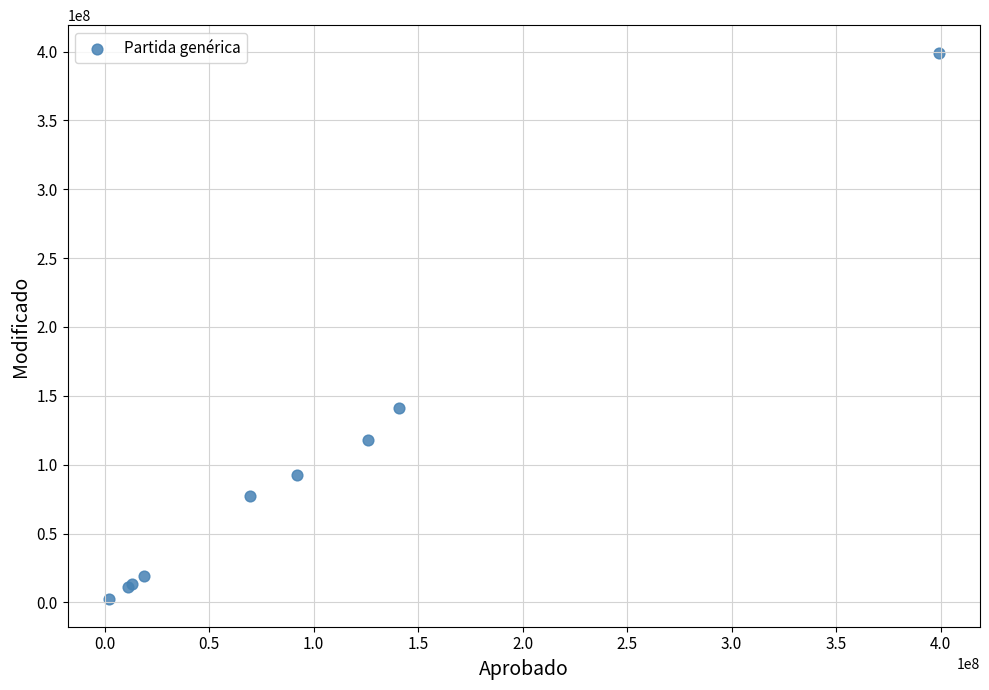

What Y value in the scatter plot is closest to 200721922?

140955575.1